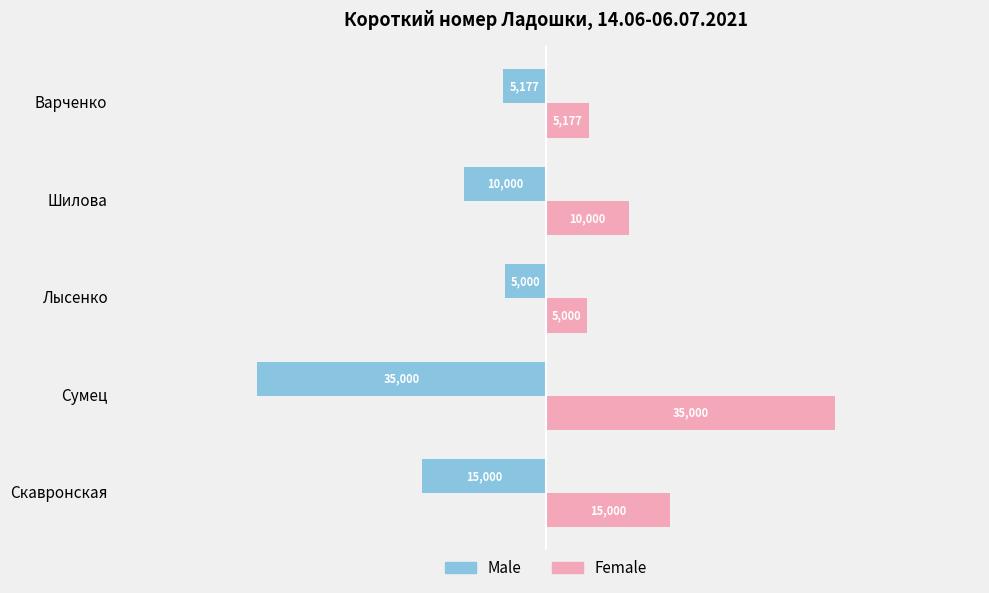

What is the sum of all Male values?

-70177